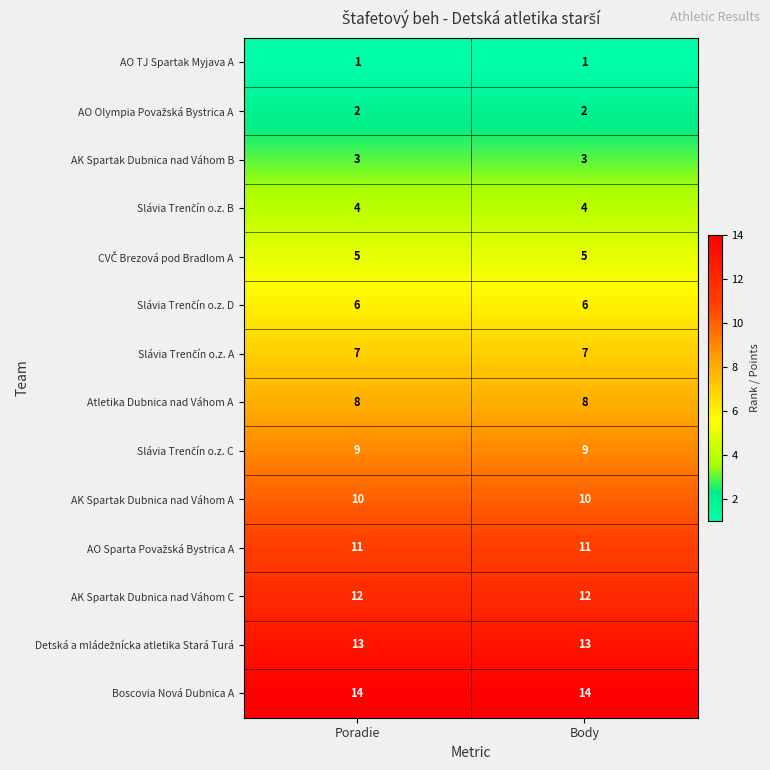

What is the difference between the highest and lowest values at Poradie?

13